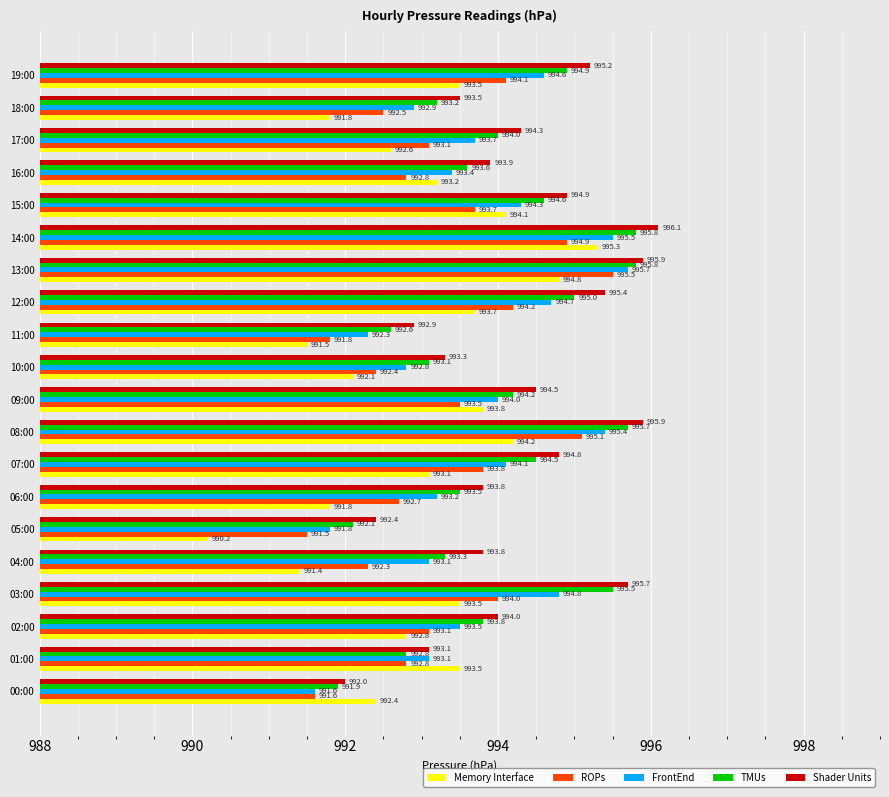

Rank the series at 05:00 from lowest to highest value.

Memory Interface, ROPs, FrontEnd, TMUs, Shader Units